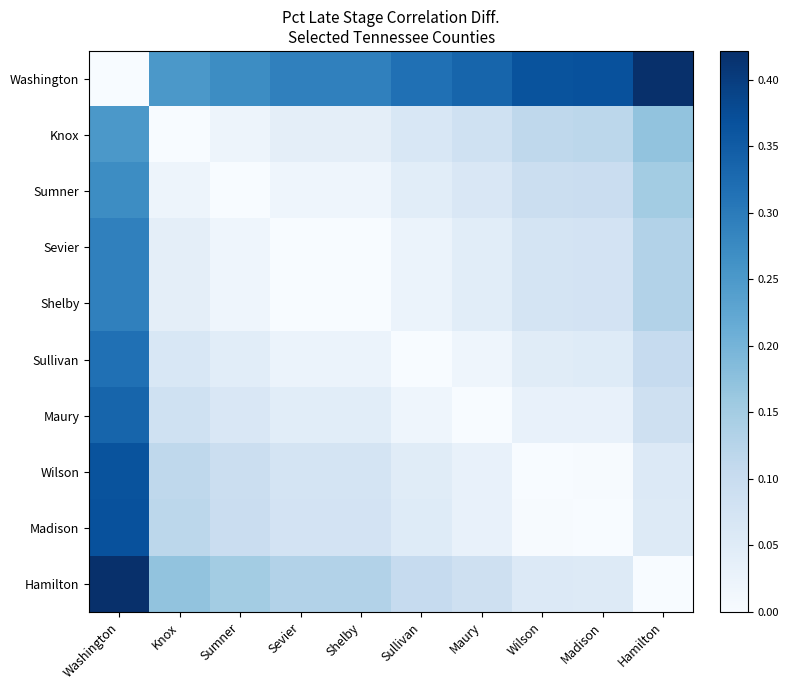

What is the difference between the second highest and minimum values in the Madison series?

0.1